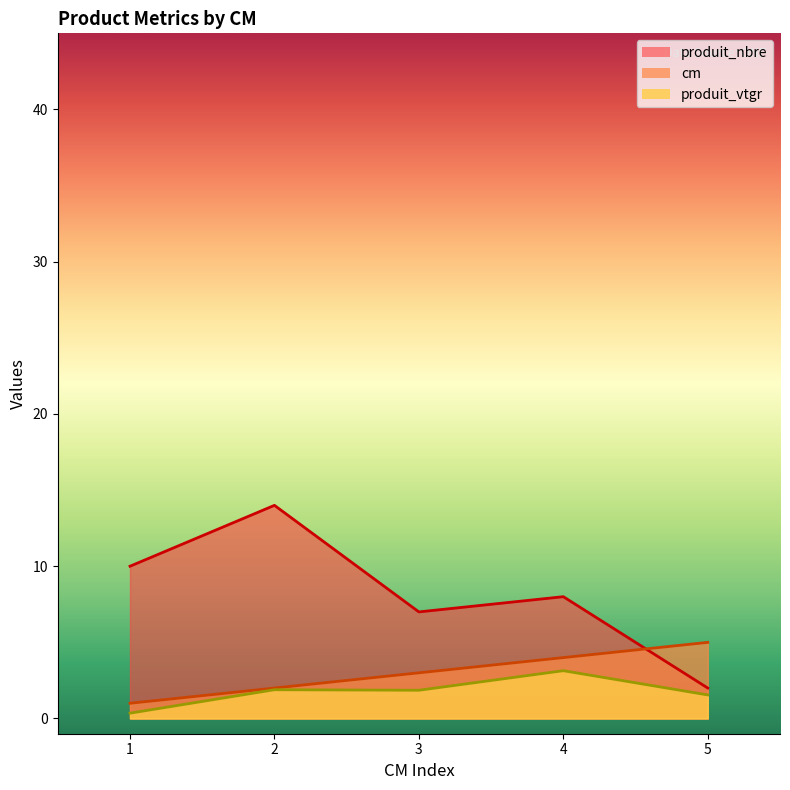

What is the smallest value displayed?

0.3